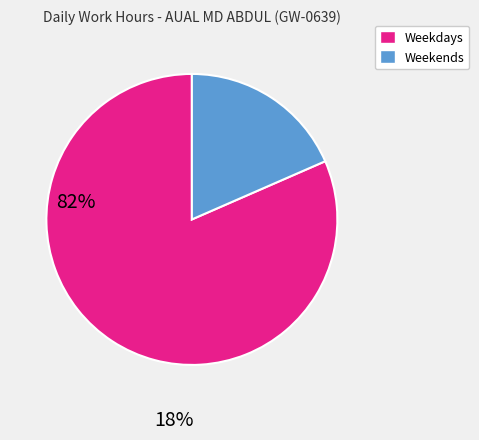

Does any single category account for the majority?

Yes